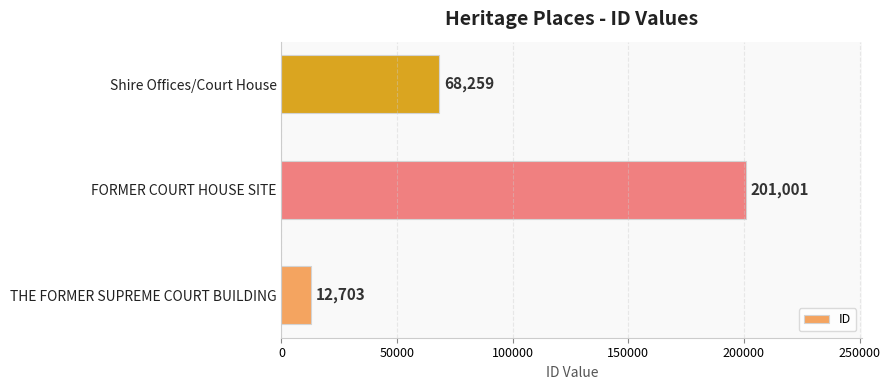

What is the difference between the second highest and minimum values?

55556